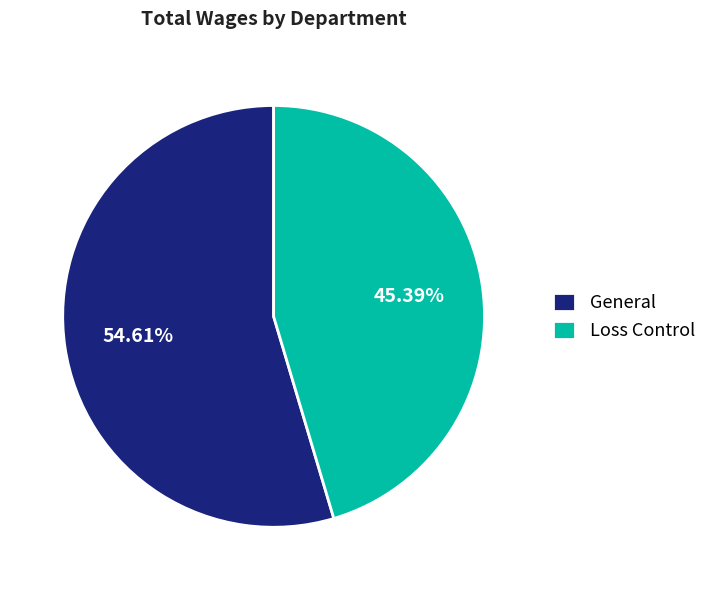

Which has a higher value, Loss Control or General?

General